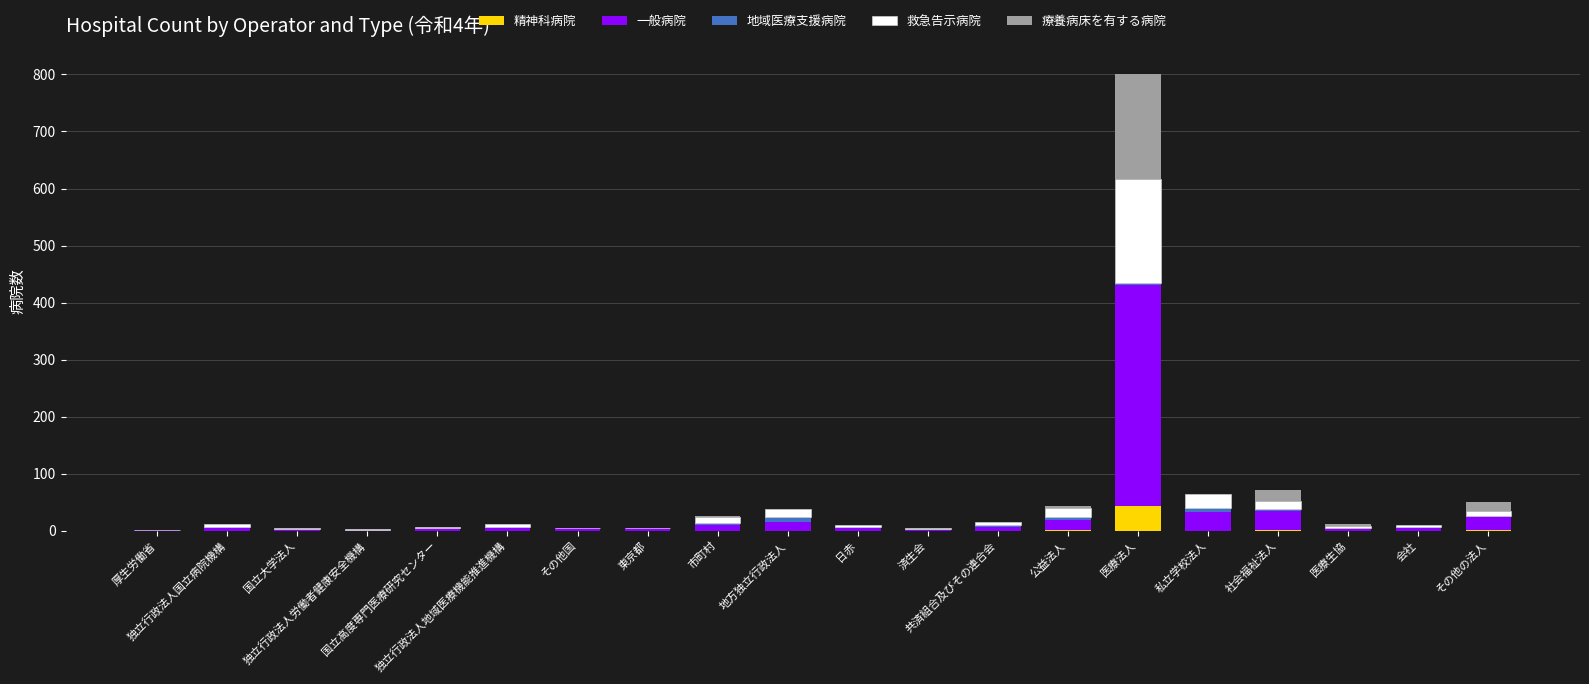

Are the bars horizontal?

No